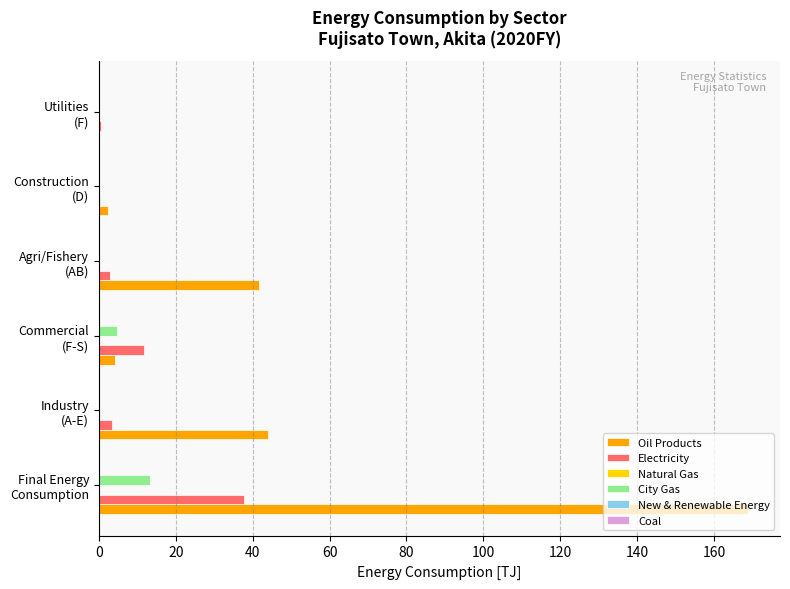

How many categories are shown in the chart?

6